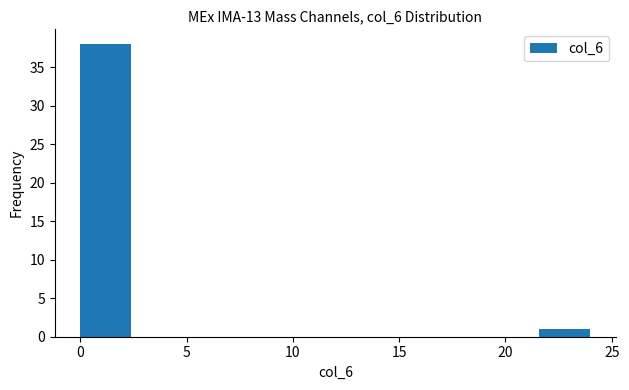

What is the height of the bar covering 0.0 to 2.4 on the x-axis? Neither the bar edges nor the heights are printed on the chart, so give them approximately, as read against the axes.

38